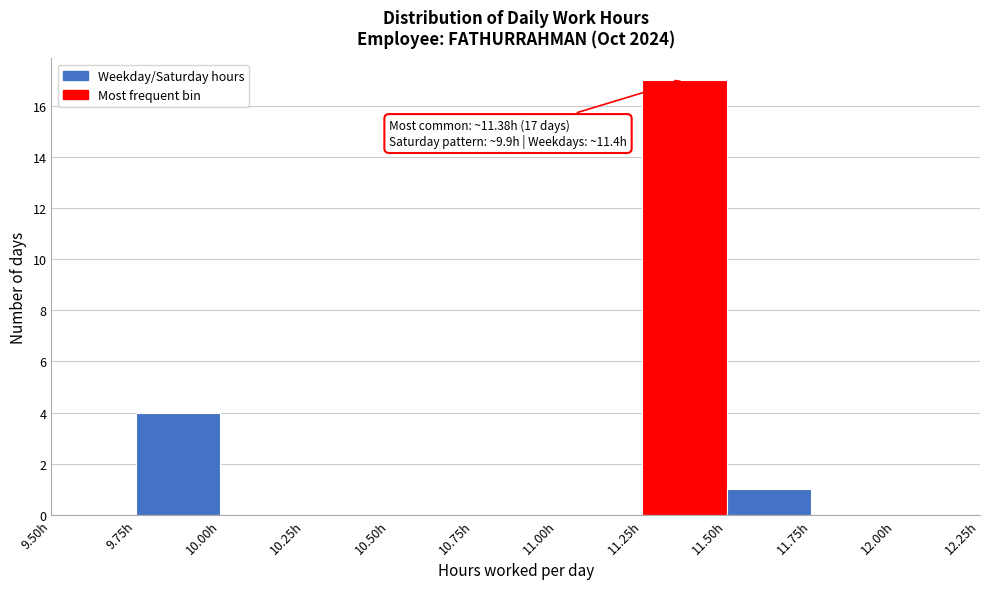

Over which range of the x-axis is the bar tallest?

11.25 to 11.50